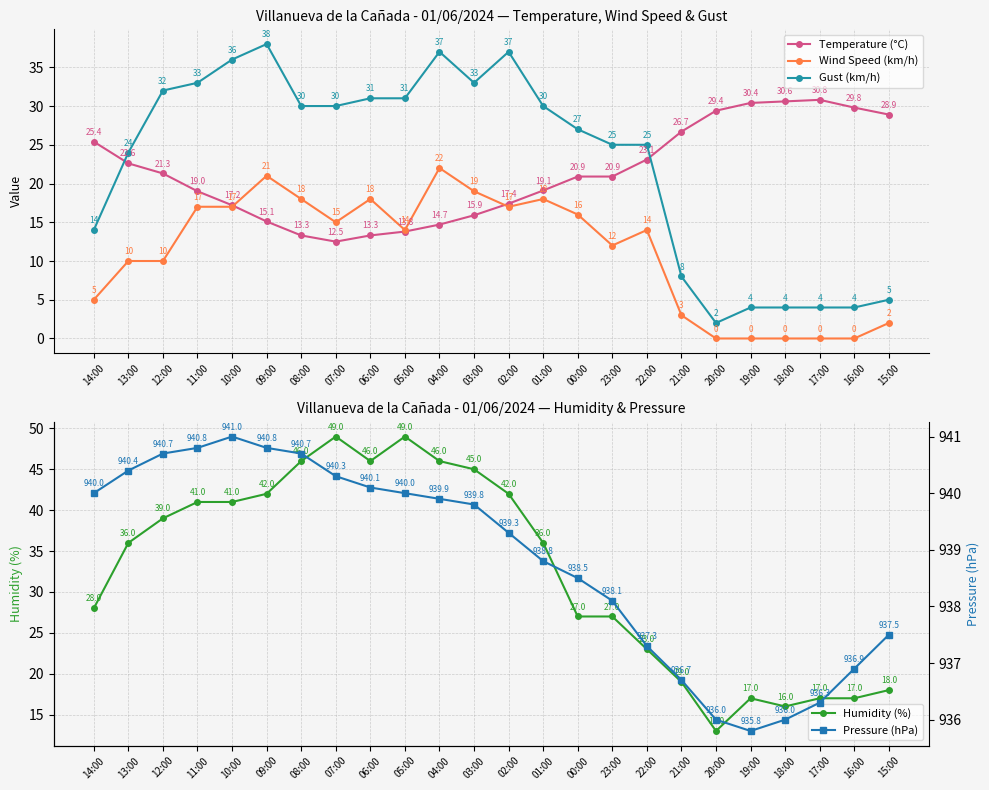

Rank the series by their maximum value, from highest to lowest.

Pressure (hPa), Humidity (%), Gust (km/h), Temperature (°C), Wind Speed (km/h)